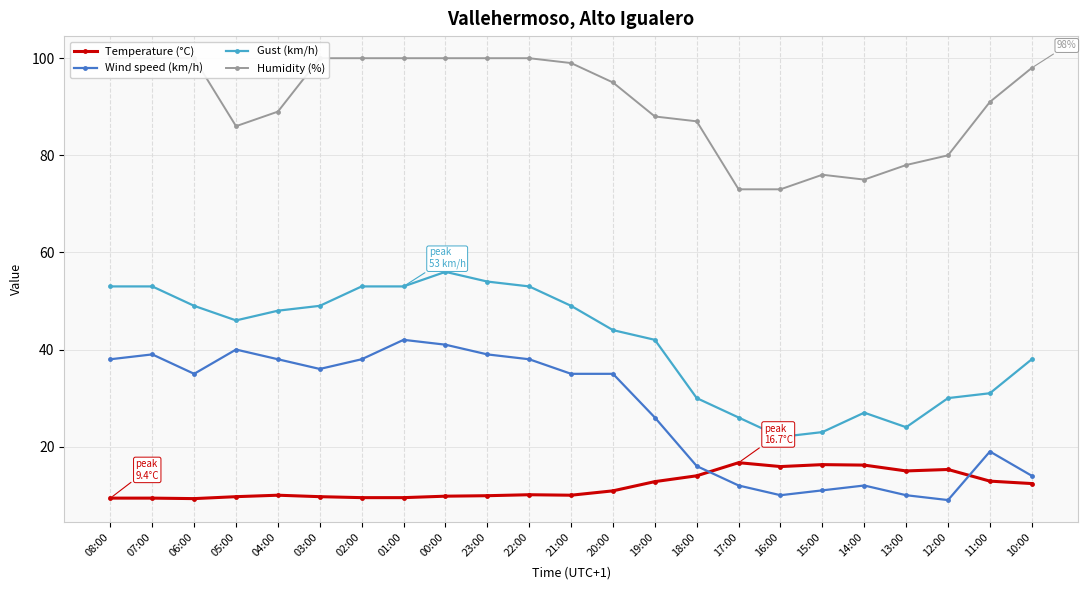

The Temperature (°C) series shows 18.4 at 18:00. True or false?

False